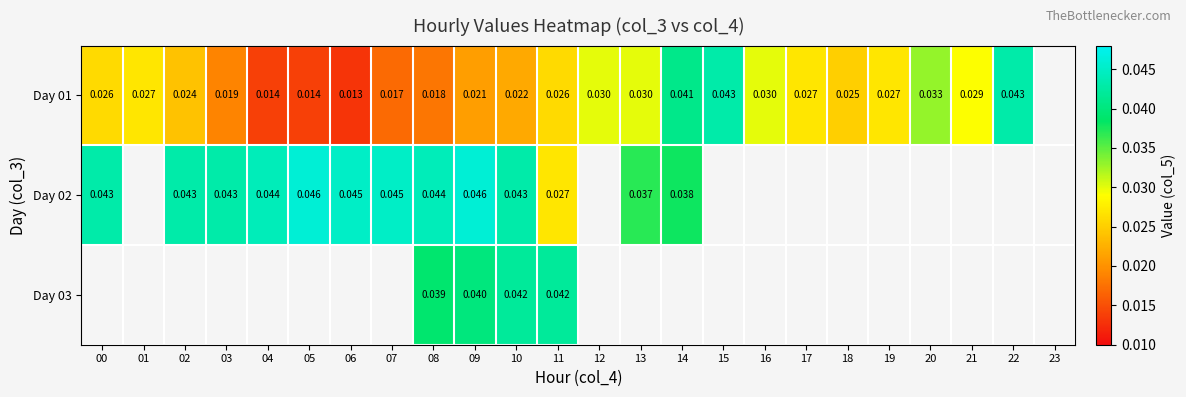

Is the value of Day 02 at 12 greater than the value of Day 01 at 08?

No